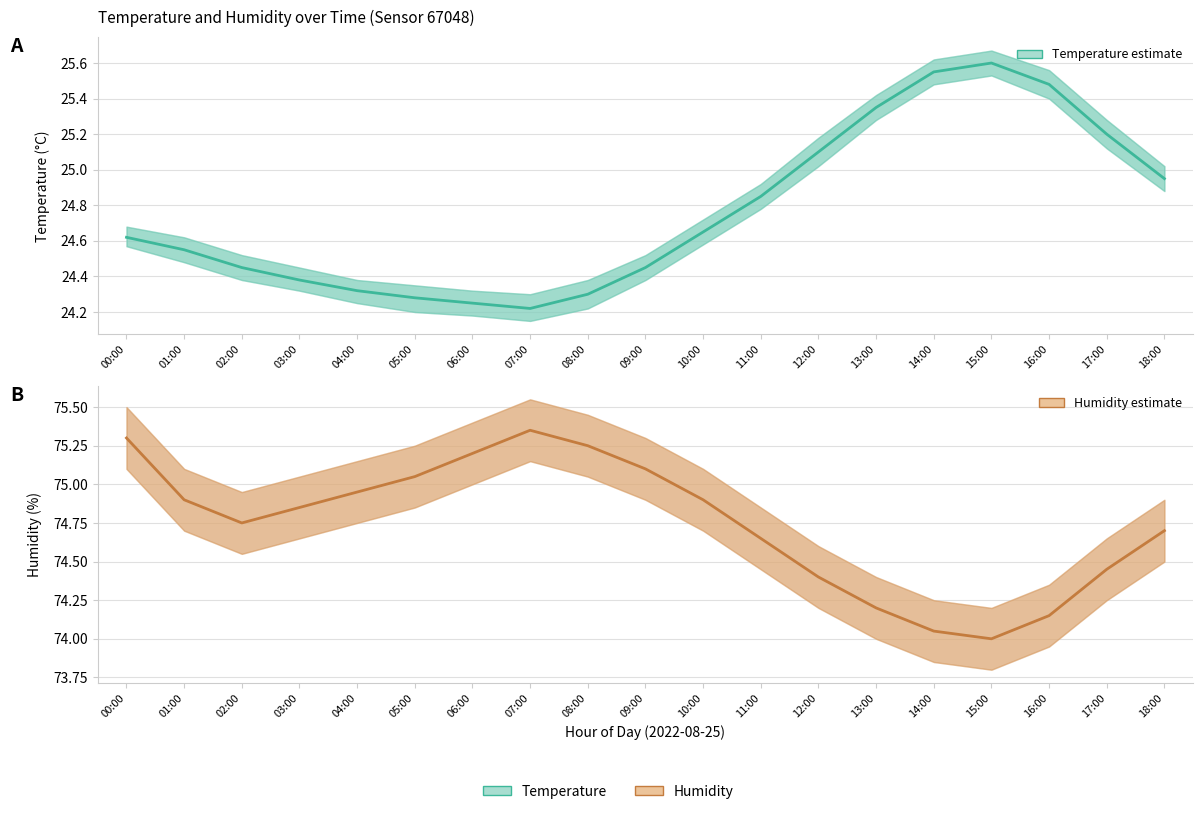

What are all the series names shown in the legend?

temperature, humidity